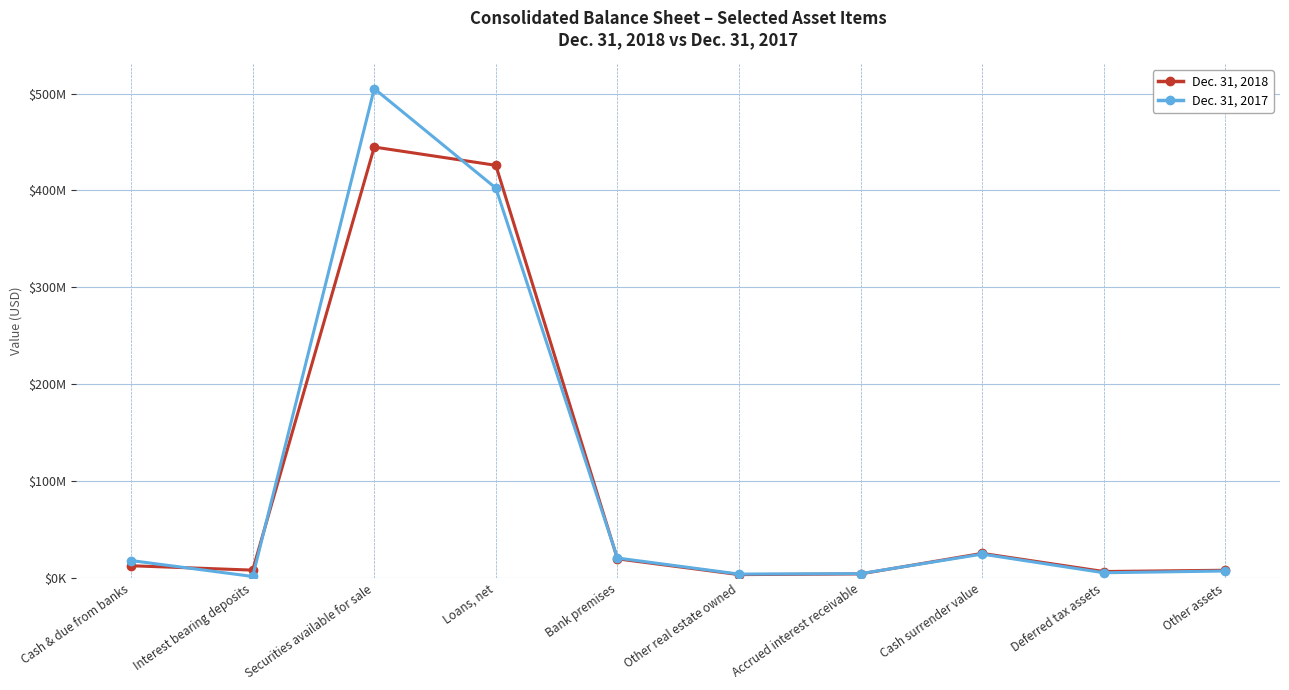

Is this an area chart (filled region under the line)?

No